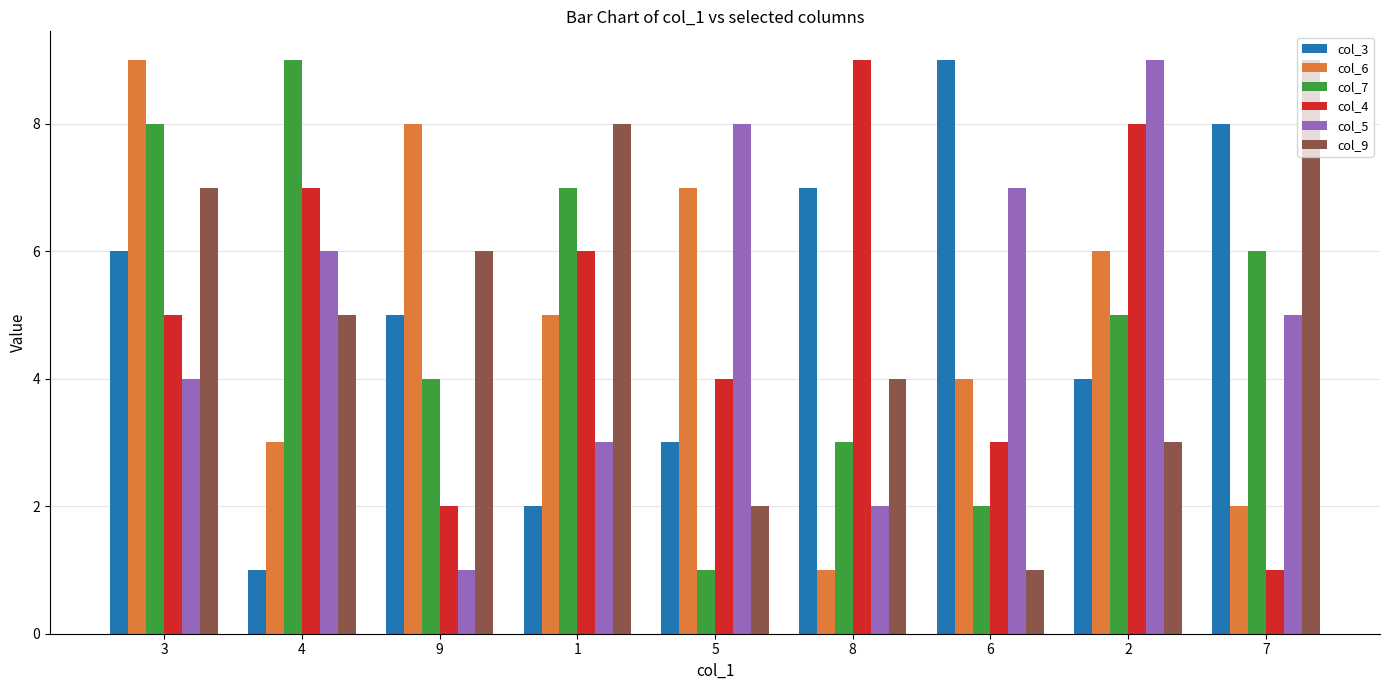

What are all the series names shown in the legend?

col_3, col_6, col_7, col_4, col_5, col_9